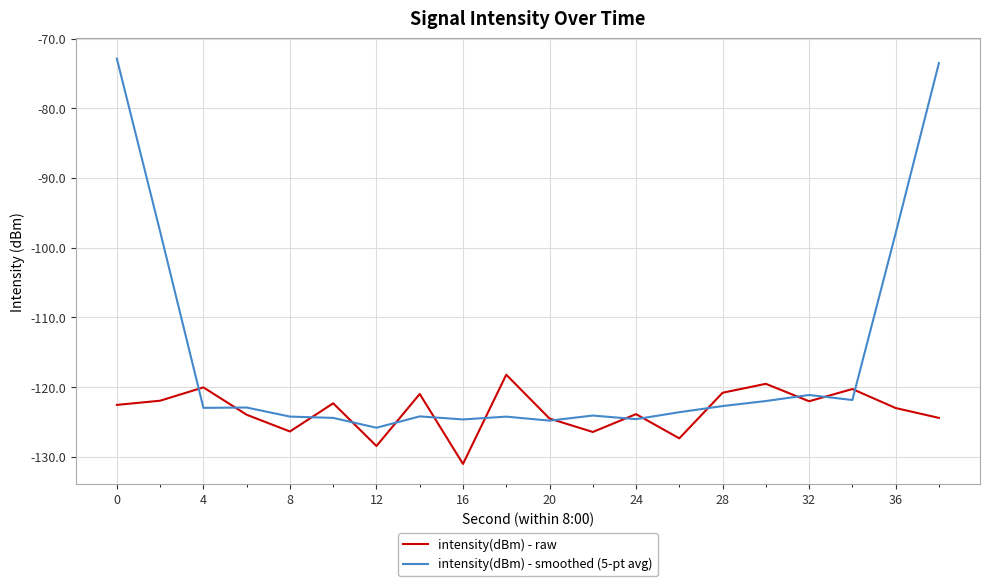

How many times do intensity(dBm) - raw and intensity(dBm) - smoothed (5-pt avg) cross each other?

14